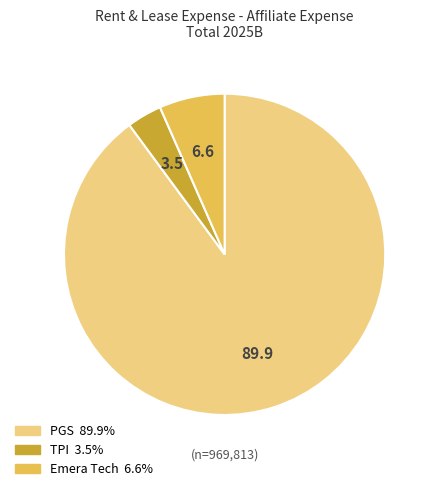

Rank the categories by value from lowest to highest.

TPI, Emera Tech, PGS